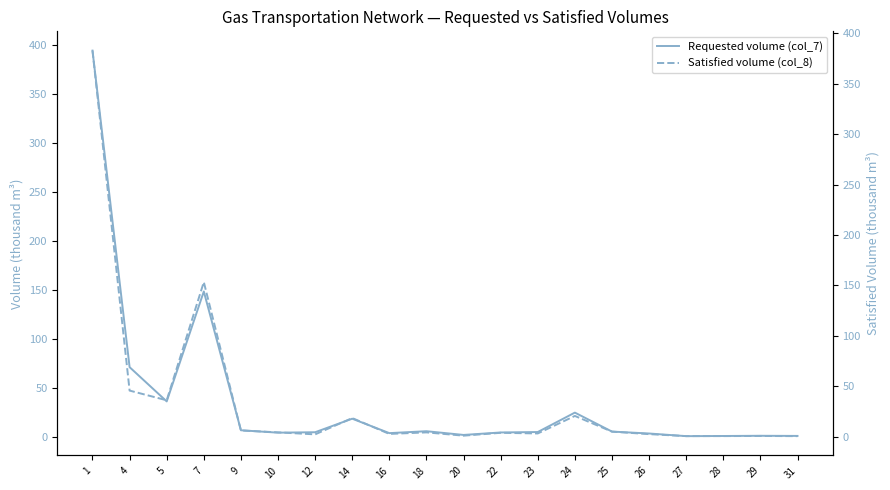

What is the sum of all Satisfied volume (col_8) values?

693.8